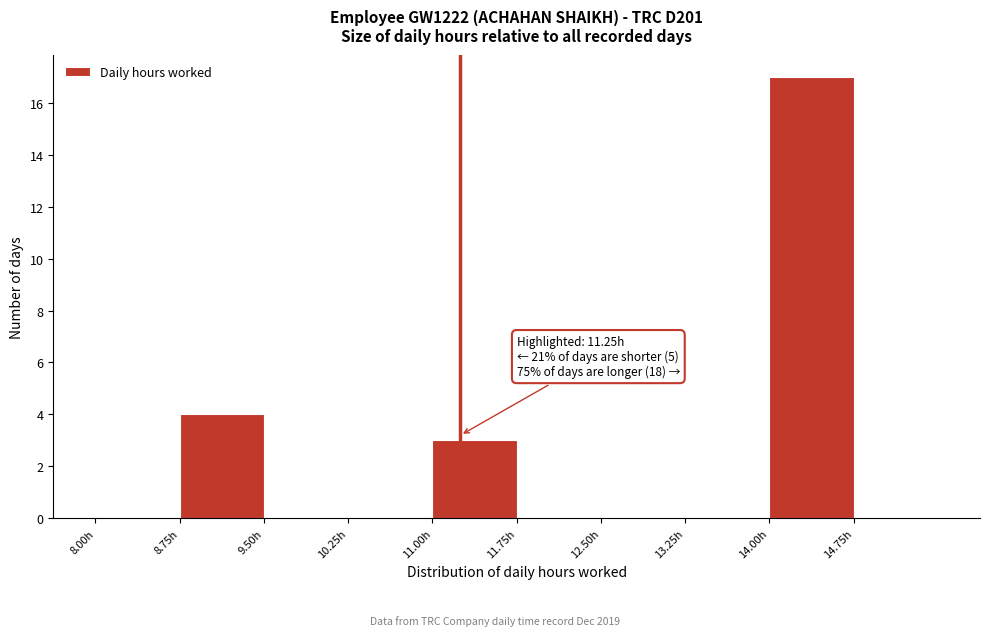

Over which range of the x-axis is the bar tallest?

14.00 to 14.75